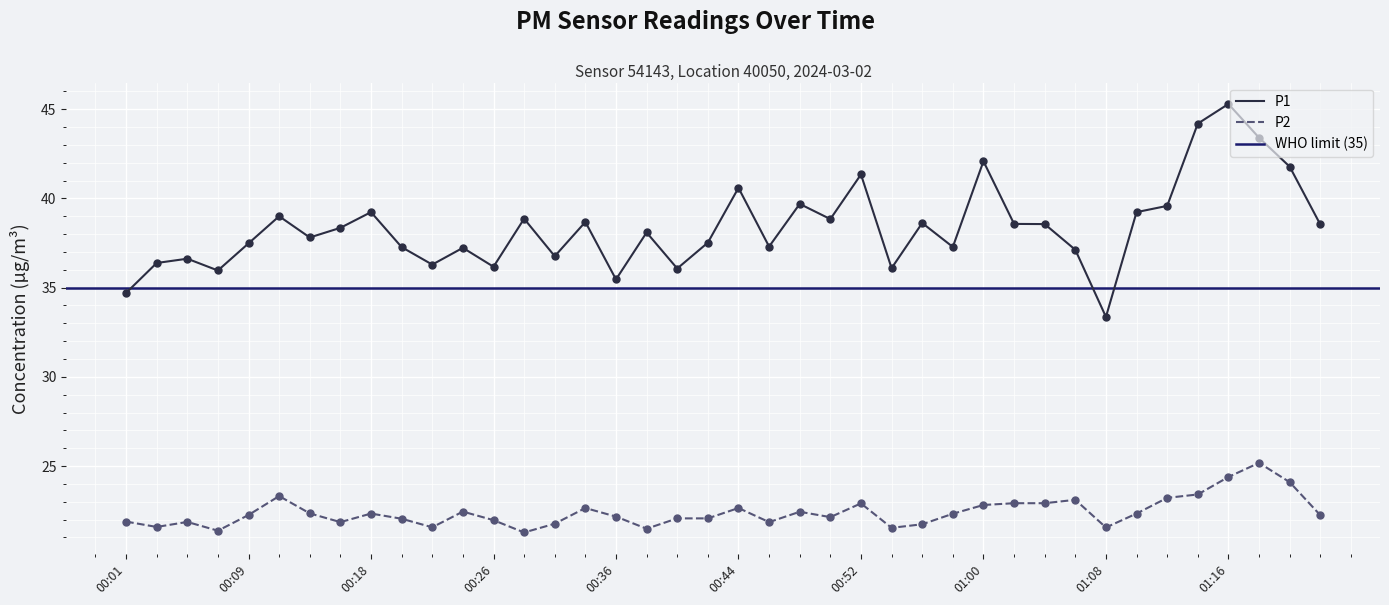

Is the value of P2 at 00:42 greater than the value of P1 at 01:06?

No